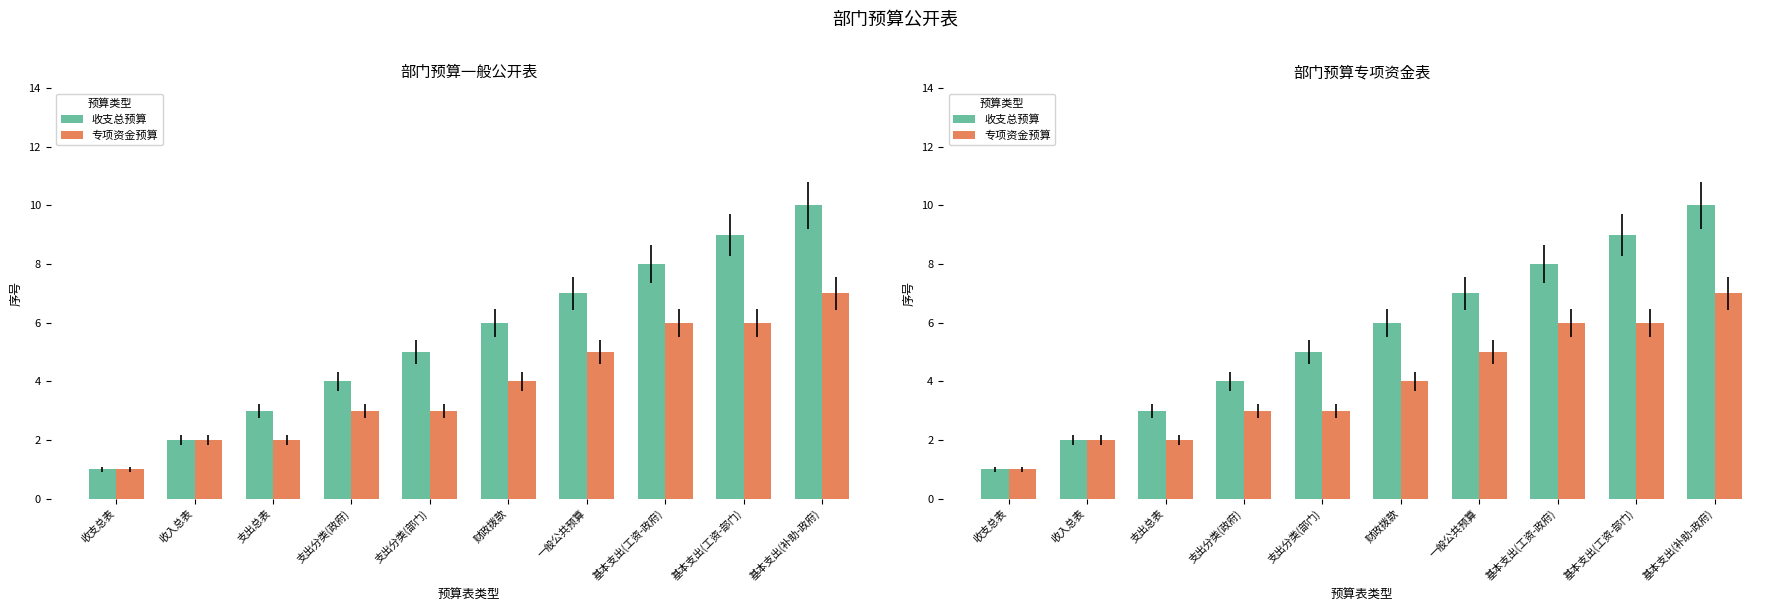

What is the value of the 收支总预算 bar at the 3rd from the left?

3